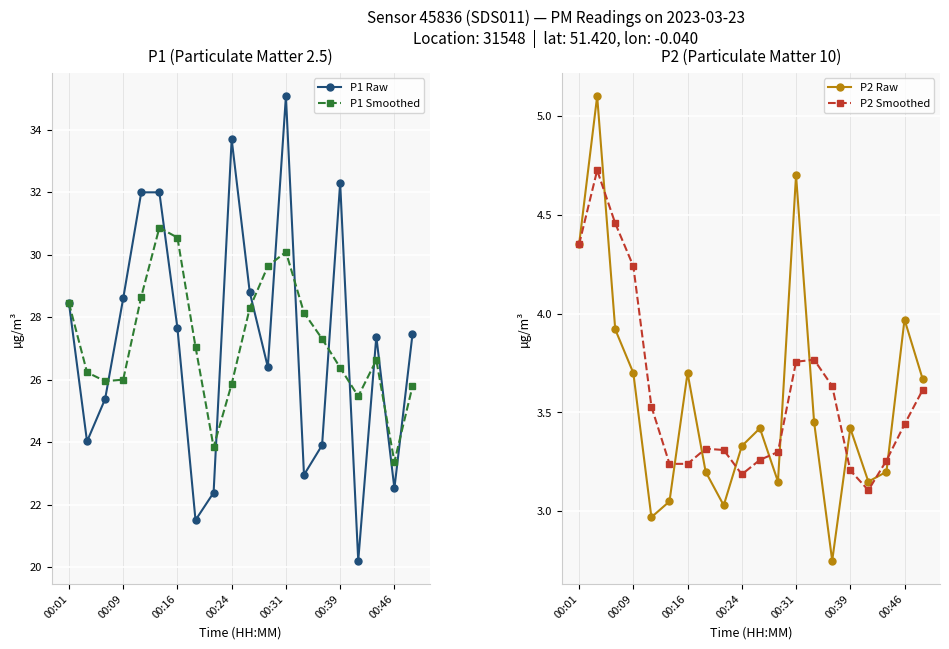

Reading left to right, extract all data points from this chart.

P1 Raw: 28.4	24.0	25.4	28.6	32.0	32.0	27.6	21.5	22.4	33.7	28.8	26.4	35.1	22.9	23.9	32.3	20.2	27.4	22.5	27.4
P1 Smoothed: 28.4	26.2	25.9	26.0	28.7	30.9	30.6	27.1	23.8	25.9	28.3	29.6	30.1	28.1	27.3	26.4	25.5	26.6	23.4	25.8
P2 Raw: 4.3	5.1	3.9	3.7	3.0	3.0	3.7	3.2	3.0	3.3	3.4	3.1	4.7	3.5	2.8	3.4	3.1	3.2	4.0	3.7
P2 Smoothed: 4.3	4.7	4.5	4.2	3.5	3.2	3.2	3.3	3.3	3.2	3.3	3.3	3.8	3.8	3.6	3.2	3.1	3.3	3.4	3.6